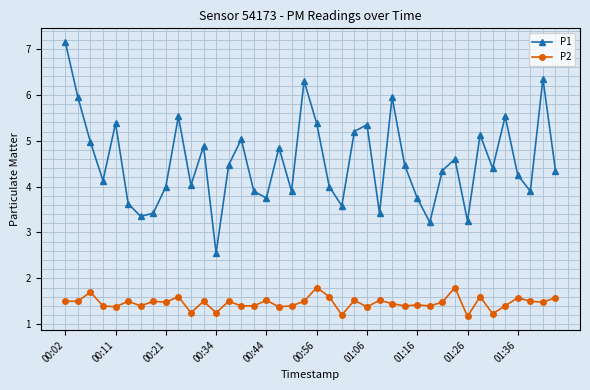

What is the value of the P2 point at the 37th from the left?

1.6